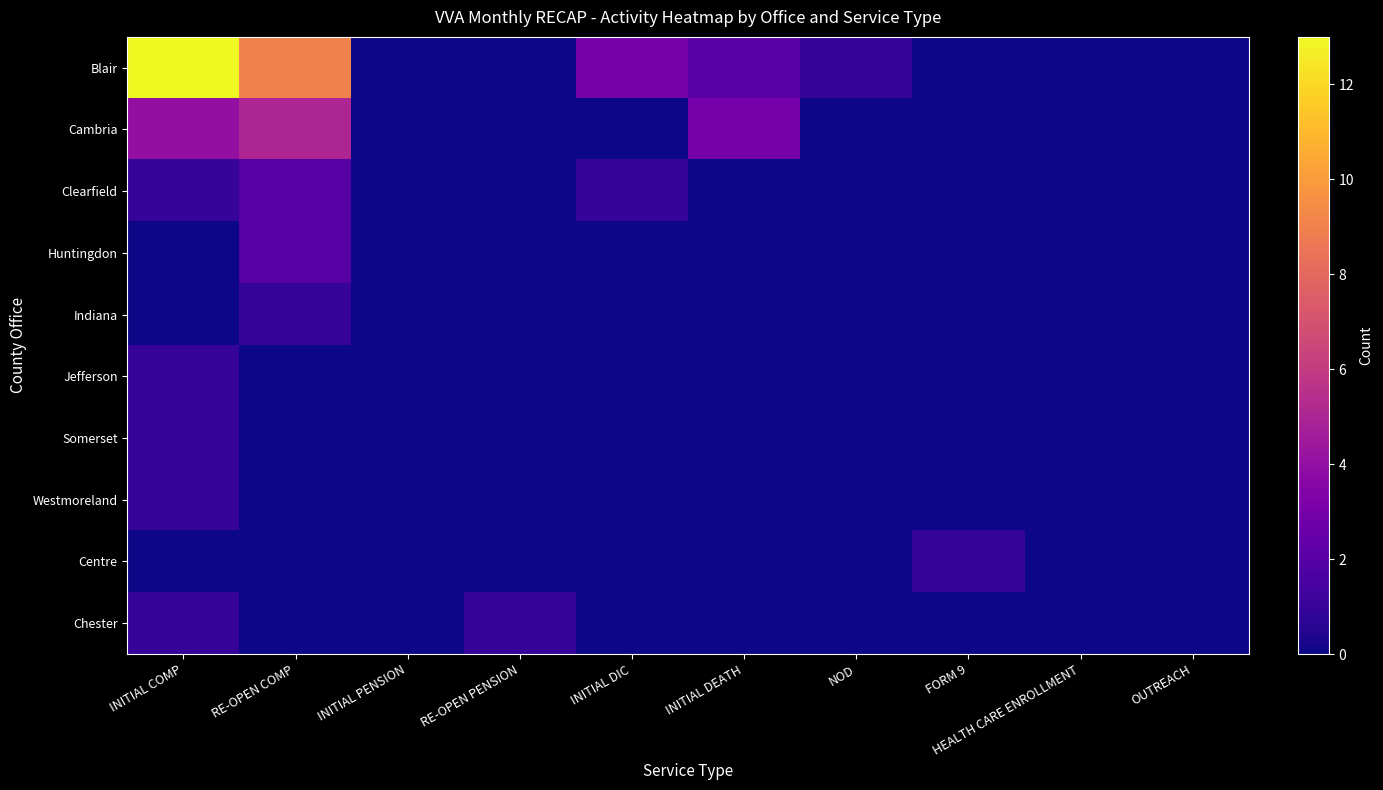

Which has a higher value, FORM 9 or RE-OPEN COMP?

RE-OPEN COMP